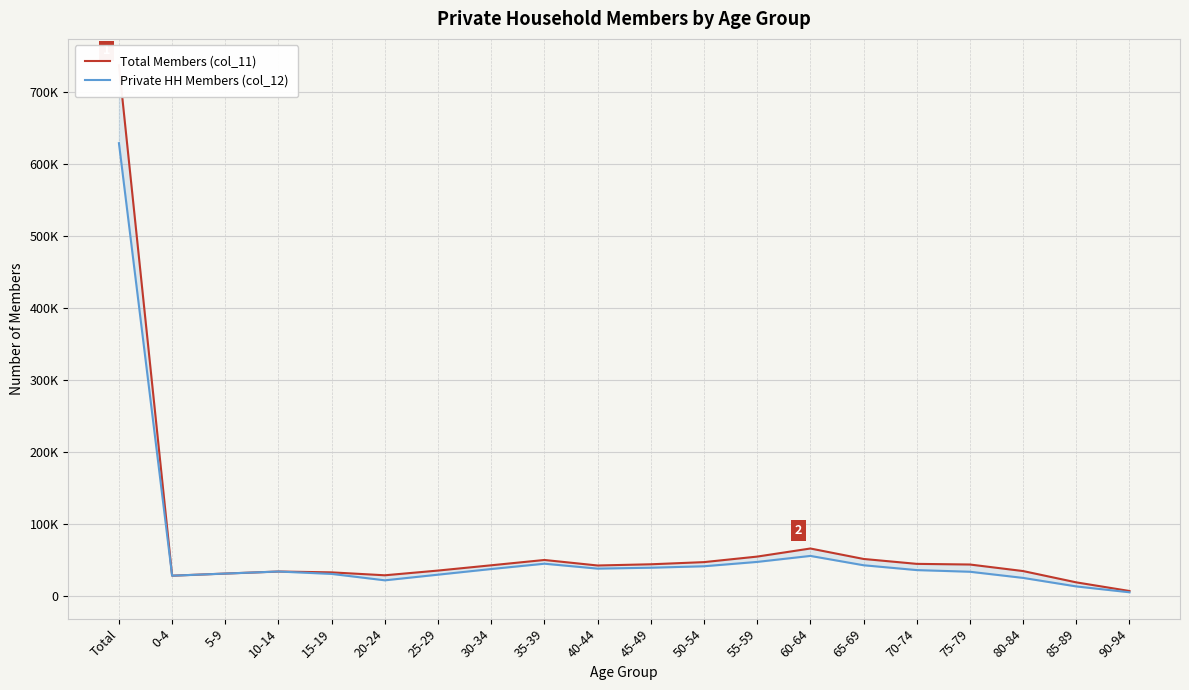

The value of Private HH Members (col_12) at 85-89 is 19774. True or false?

False